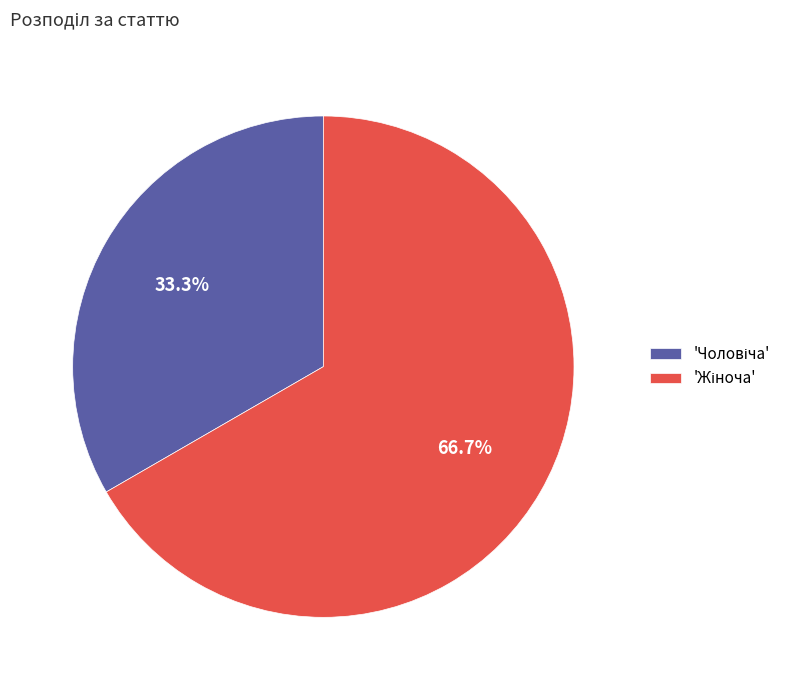

Does any single category account for the majority?

Yes